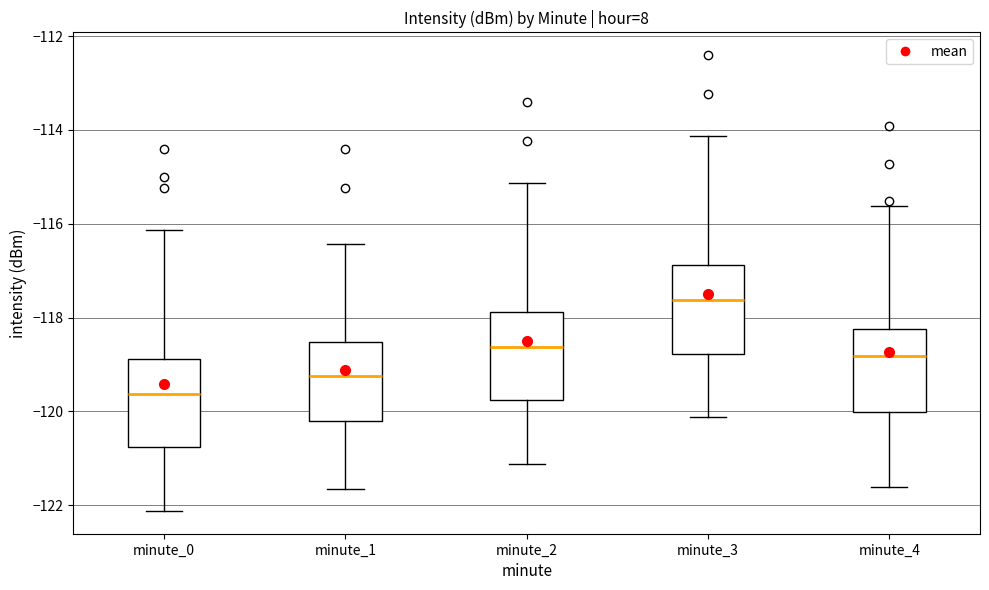

Where does the median line of the box for minute_0 sit on the y-axis? The values are not printed on the chart, so give them approximately, as read against the axis.

-119.6